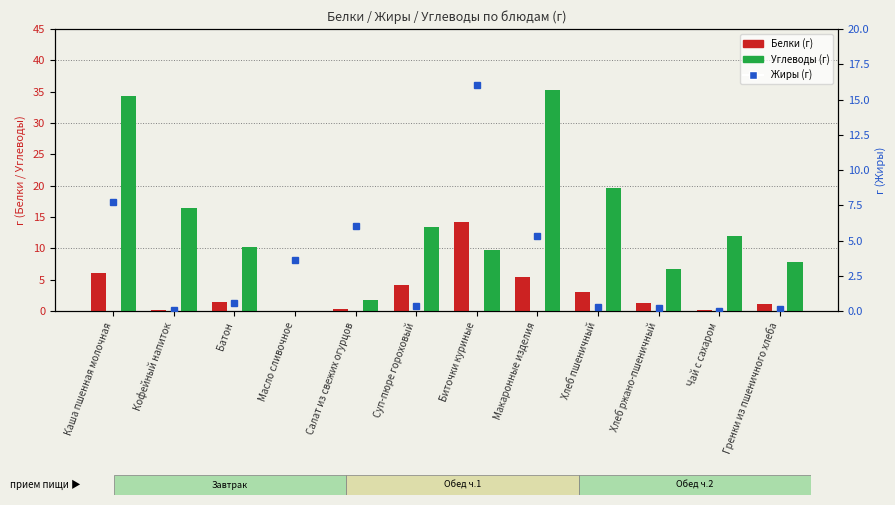

List the labels in order of Углеводы value, smallest first.

Масло сливочное, Салат из свежих огурцов, Хлеб ржано-пшеничный, Гренки из пшеничного хлеба, Биточки куриные, Батон, Чай с сахаром, Суп-пюре гороховый, Кофейный напиток, Хлеб пшеничный, Каша пшенная молочная, Макаронные изделия